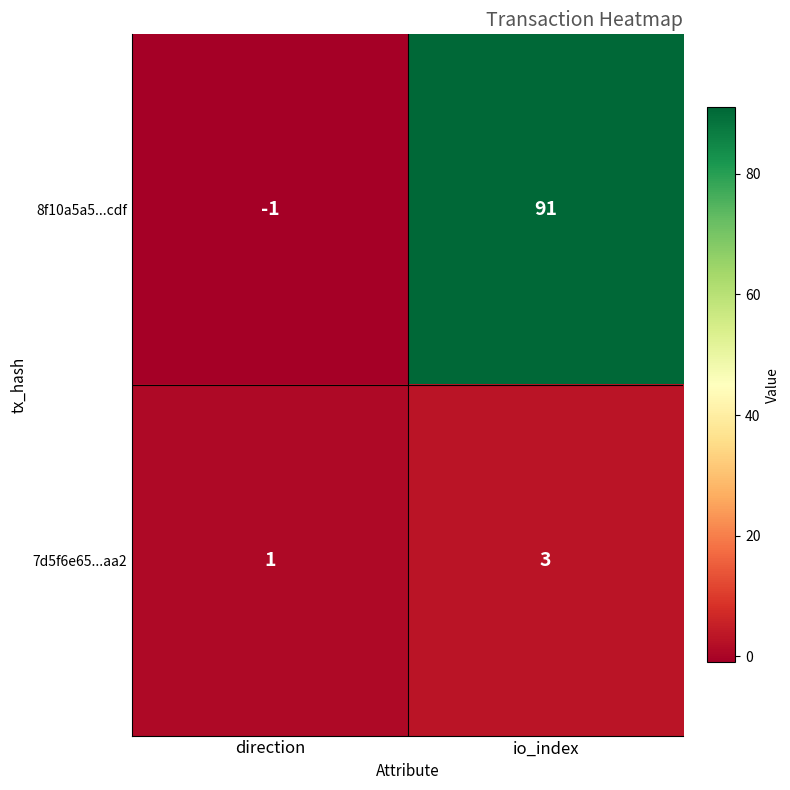

Is the value of 7d5f6e65...aa2 at direction greater than the value of 8f10a5a5...cdf at direction?

Yes